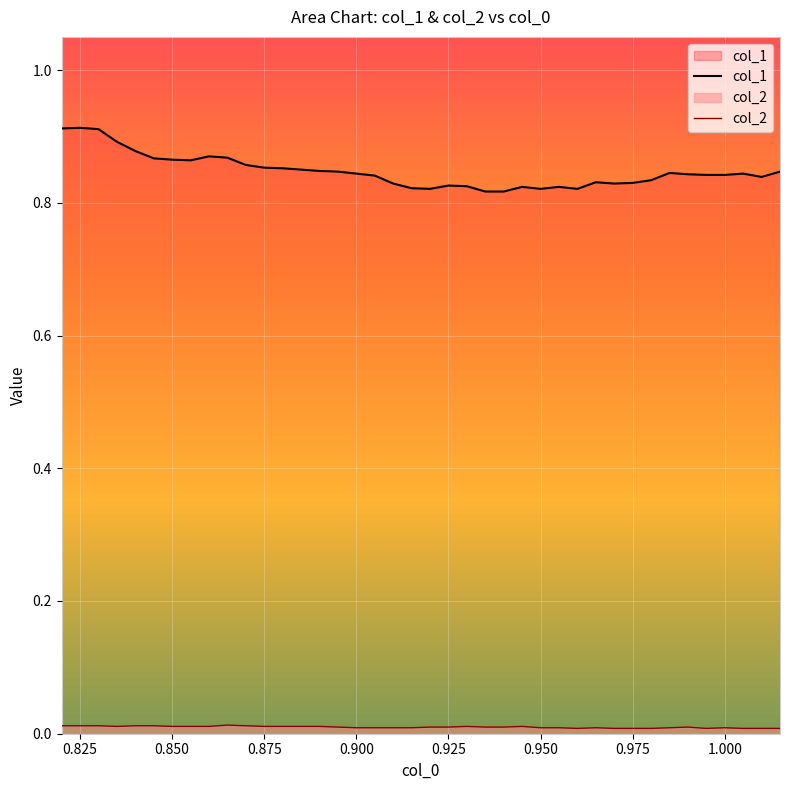

Which series has the largest total across all categories?

col_1